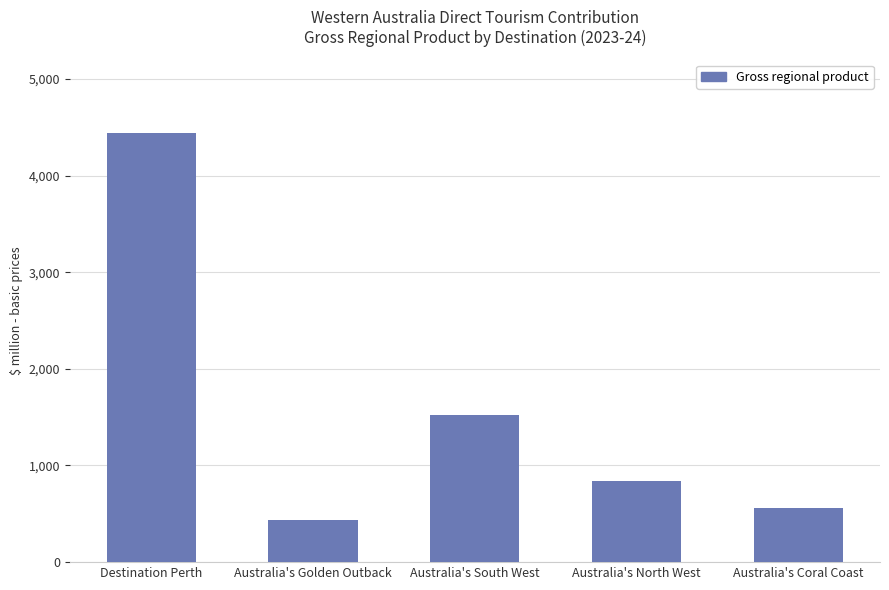

Count the number of categories in the chart.

5